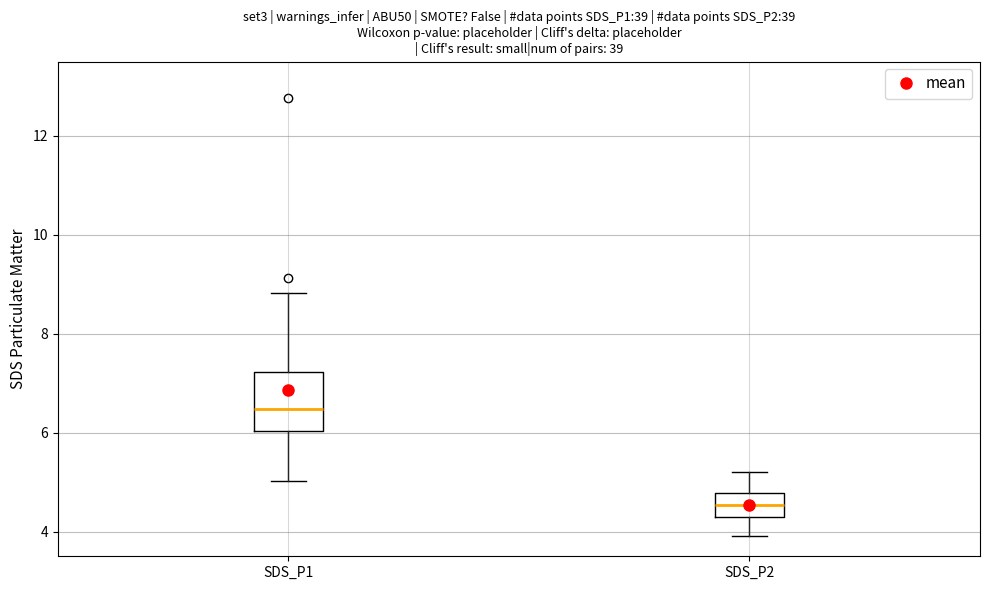

Reading left to right, transcribe this box plot: for each box, give where its median line is, the range the box spans, and where its two whiskers end, as read against the y-axis. The values are not printed on the chart, so give them approximately, as read against the axis.

SDS_P1: median 6.4, box 6.0 to 7.2, whiskers 5.0 to 8.8
SDS_P2: median 4.6, box 4.4 to 4.8, whiskers 4.0 to 5.2